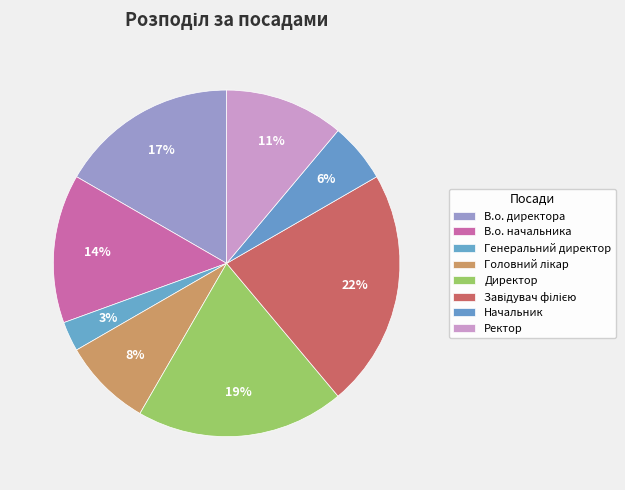

How many slices are in this pie chart?

8